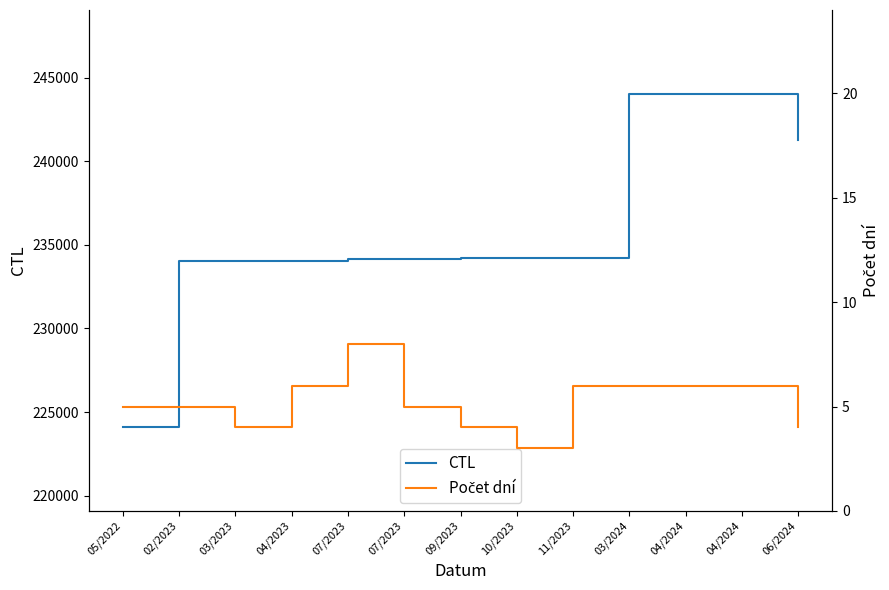

Does the chart have visible grid lines?

No